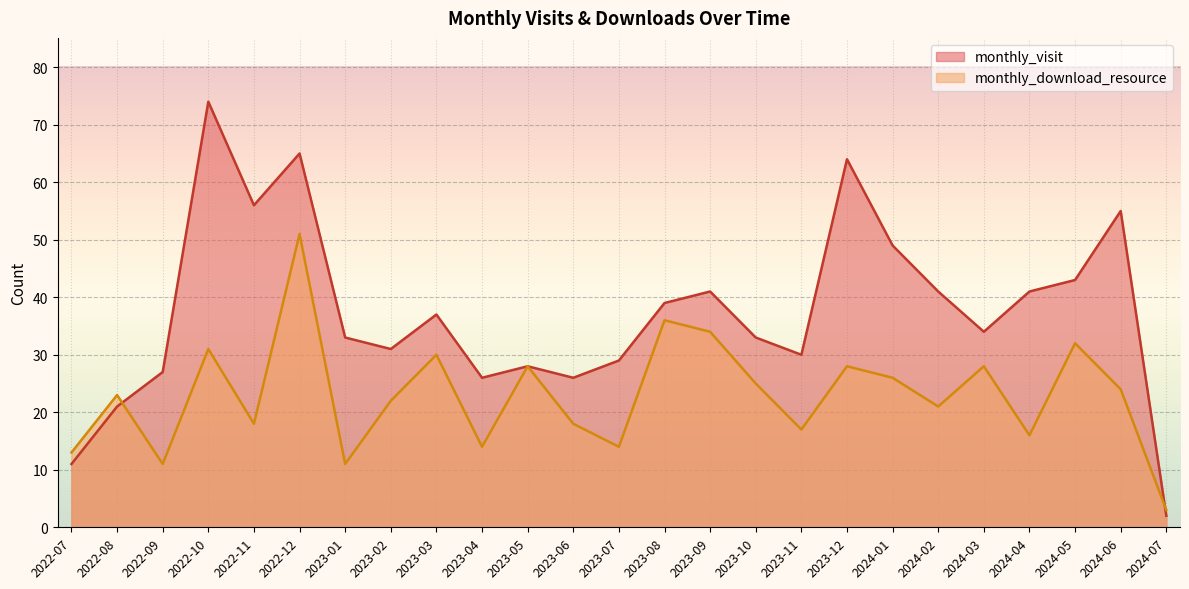

Which series has the widest spread of values?

monthly_visit